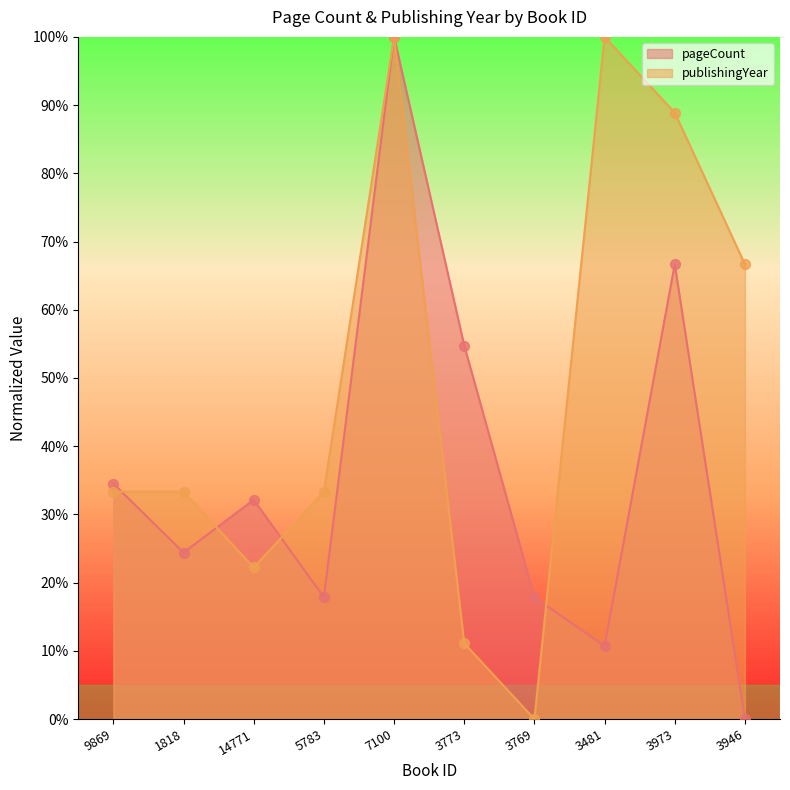

Which series has the widest spread of Y values?

pageCount